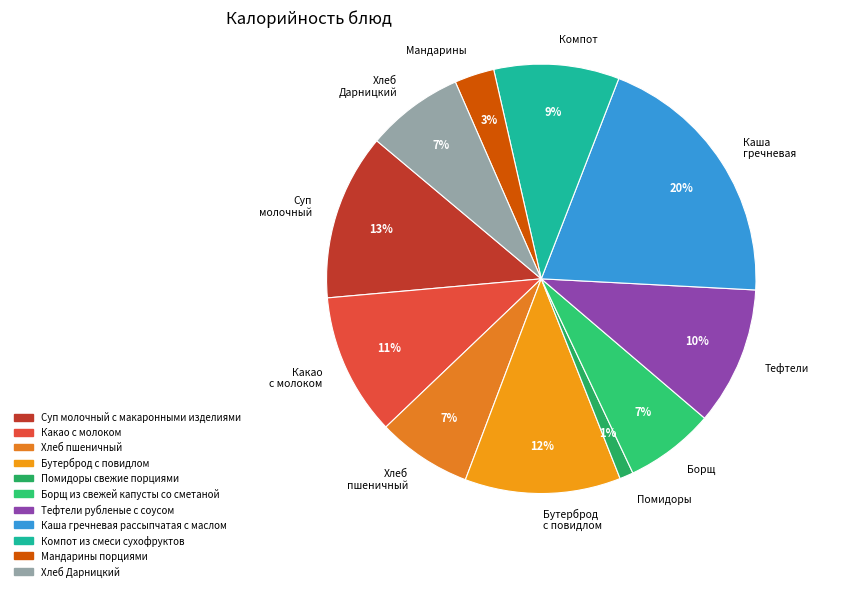

Approximately how many times larger is the value at Мандарины compared to Борщ?

0.4